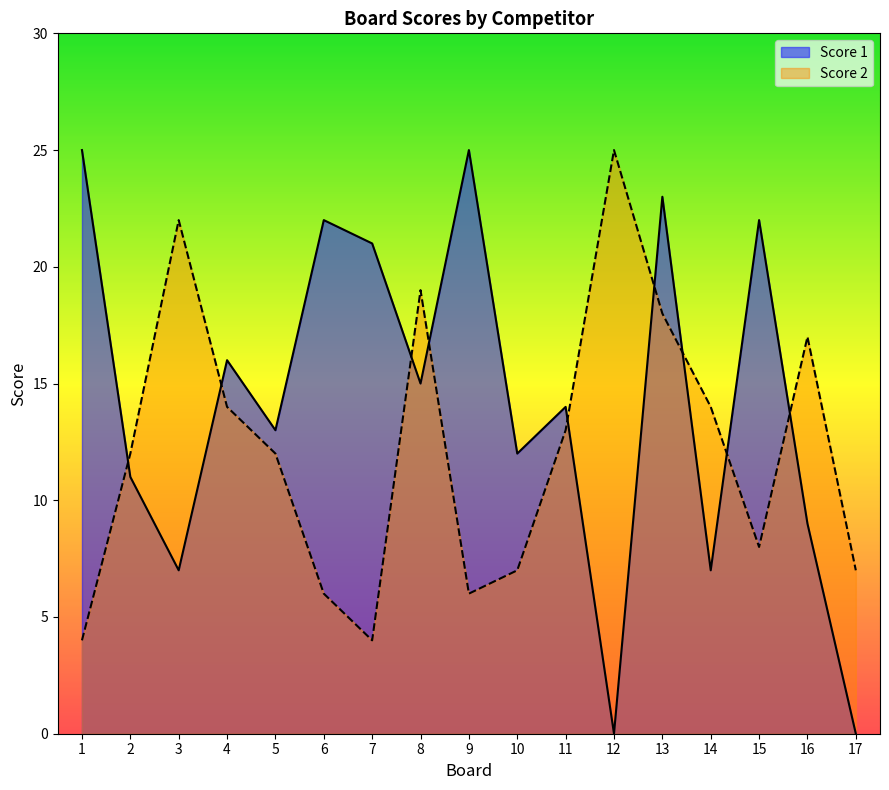

Is it true that Score 2 equals 2 at 15?

False